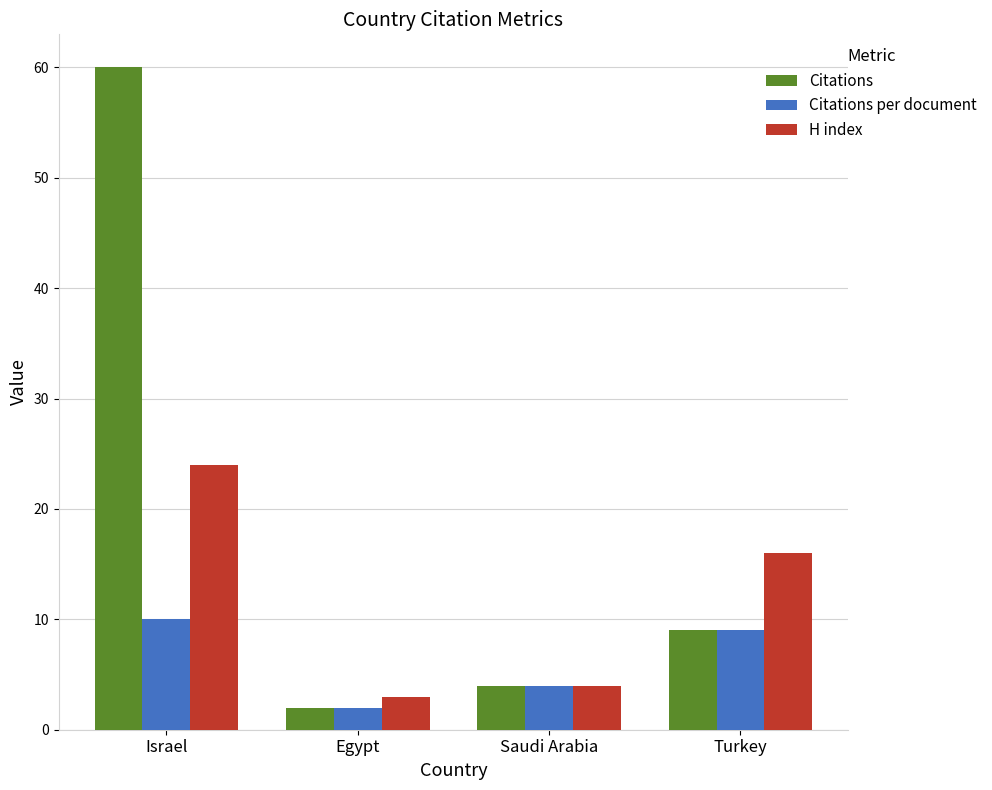

At which category does the chart reach its peak across all series?

Israel